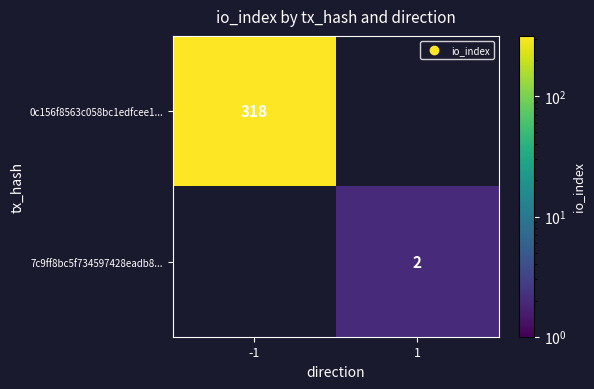

How many distinct data groups are displayed?

2